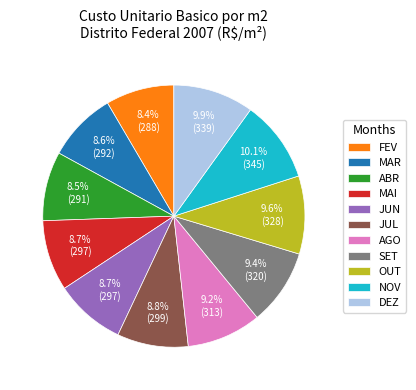

Approximately how many times larger is the value at AGO compared to ABR?

1.1